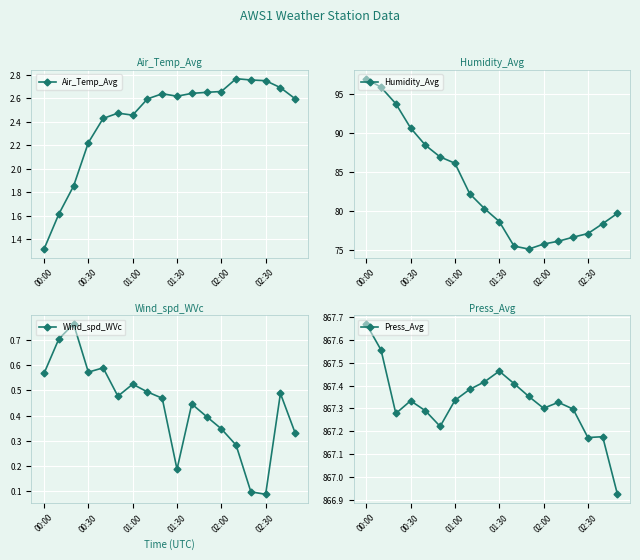

How many lines are shown in the chart?

4